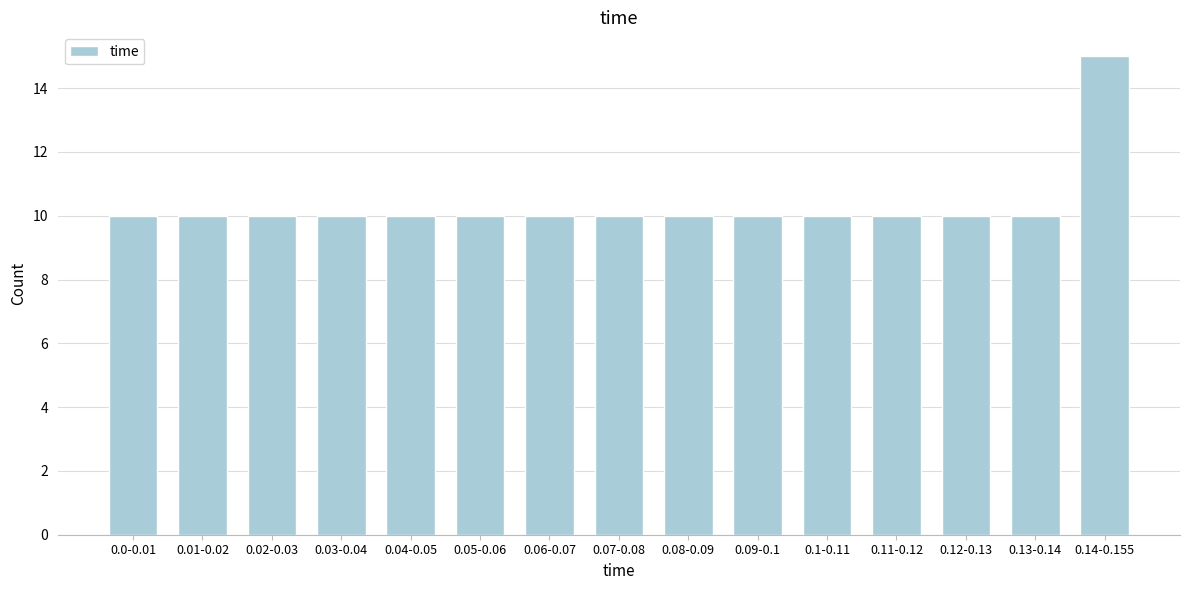

Reading left to right, what are all the values shown in this chart?

0.0-0.01=10	0.01-0.02=10	0.02-0.03=10	0.03-0.04=10	0.04-0.05=10	0.05-0.06=10	0.06-0.07=10	0.07-0.08=10	0.08-0.09=10	0.09-0.1=10	0.1-0.11=10	0.11-0.12=10	0.12-0.13=10	0.13-0.14=10	0.14-0.155=15